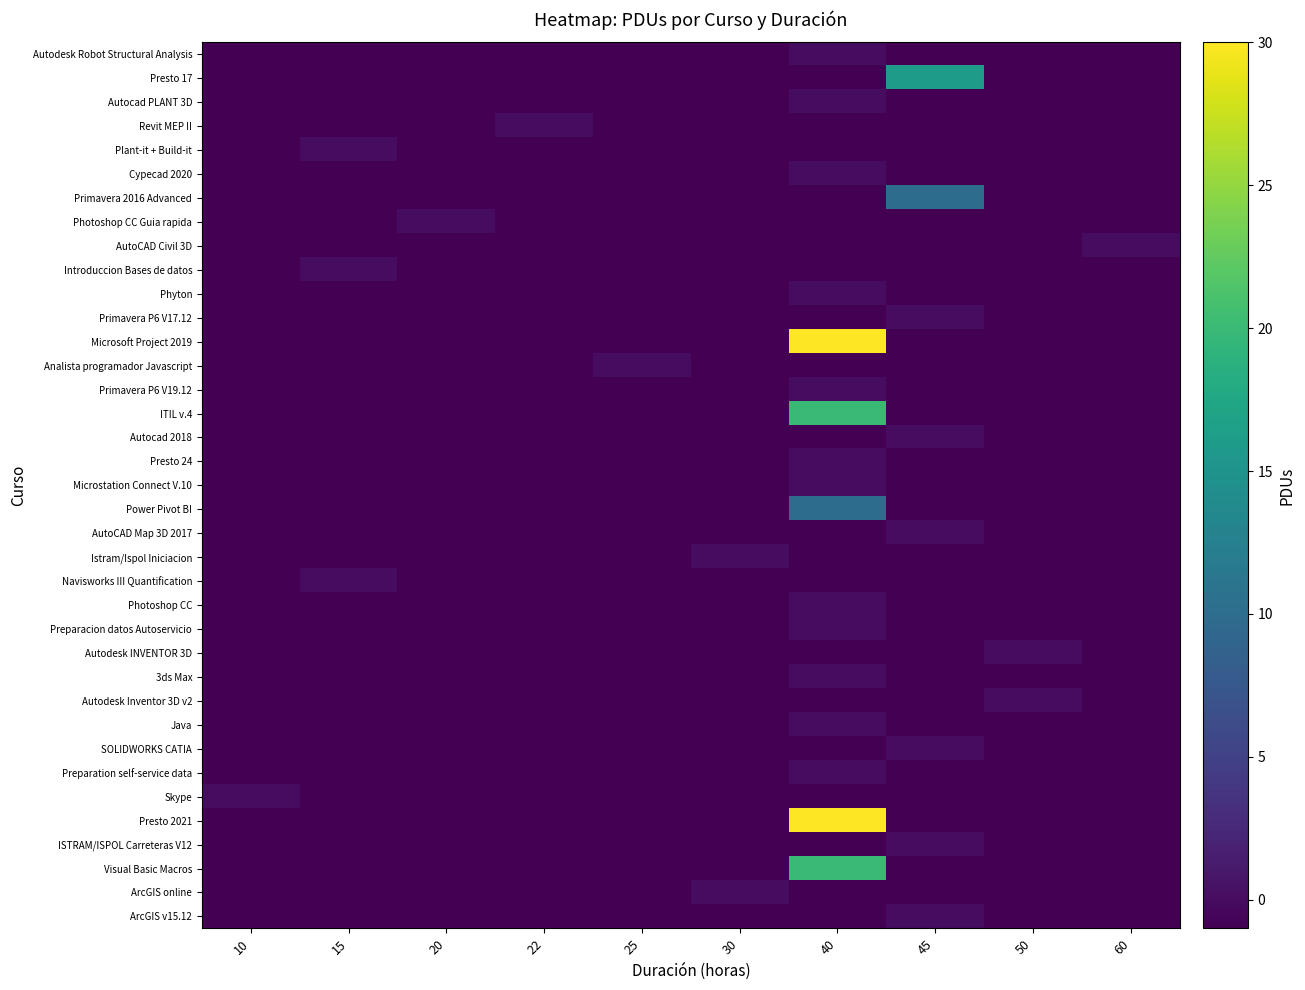

At how many categories does at least one series exceed 19?

1